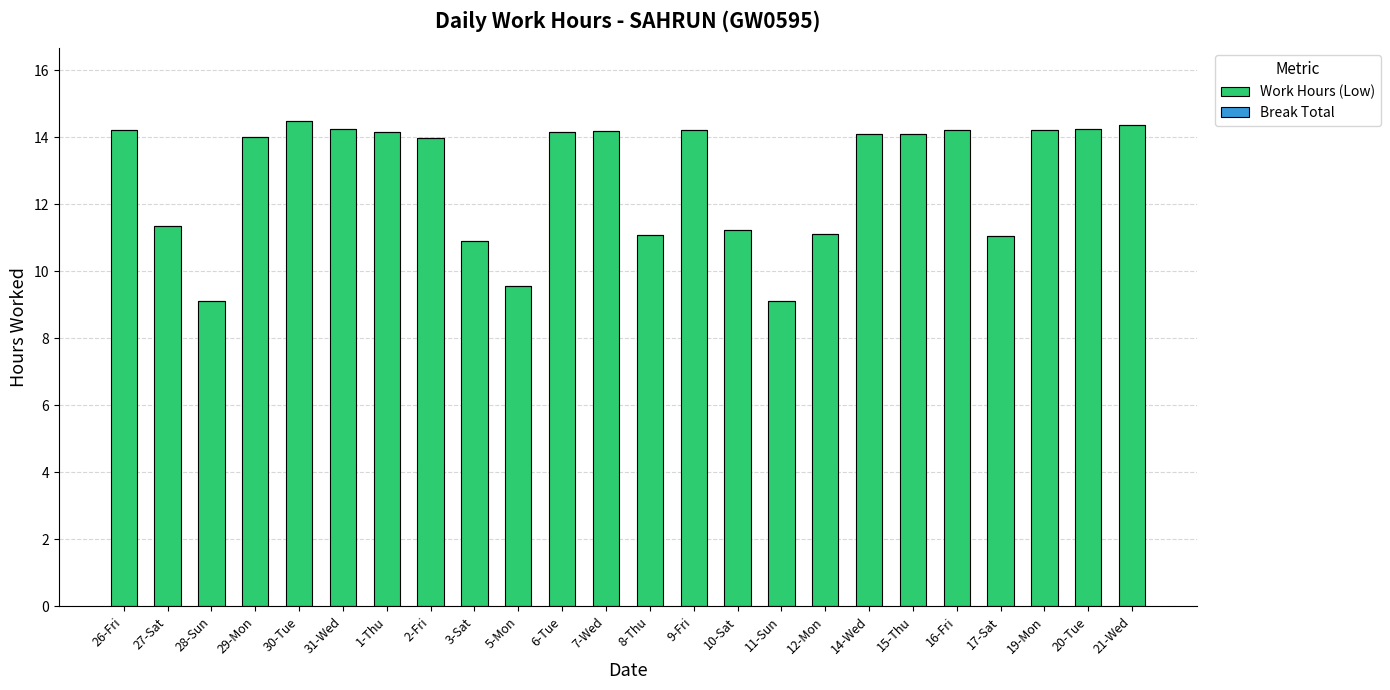

Between 20-Tue and 10-Sat, which is larger?

20-Tue